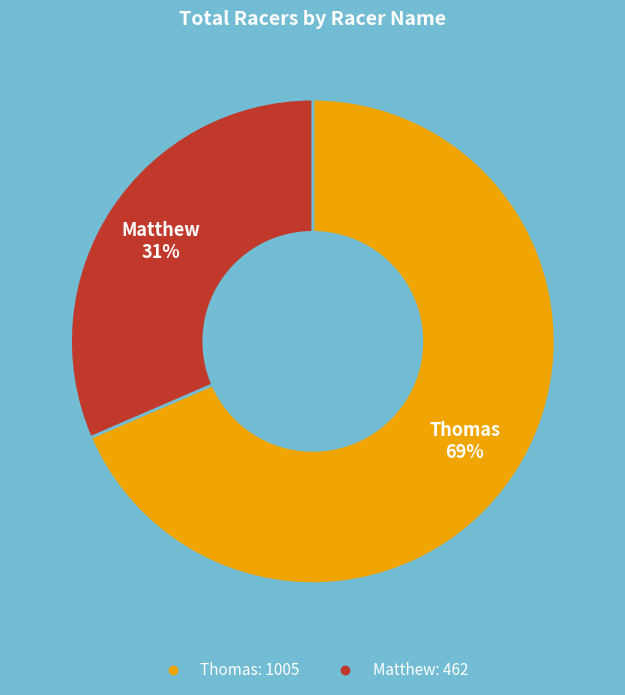

Between Matthew and Thomas, which is larger?

Thomas